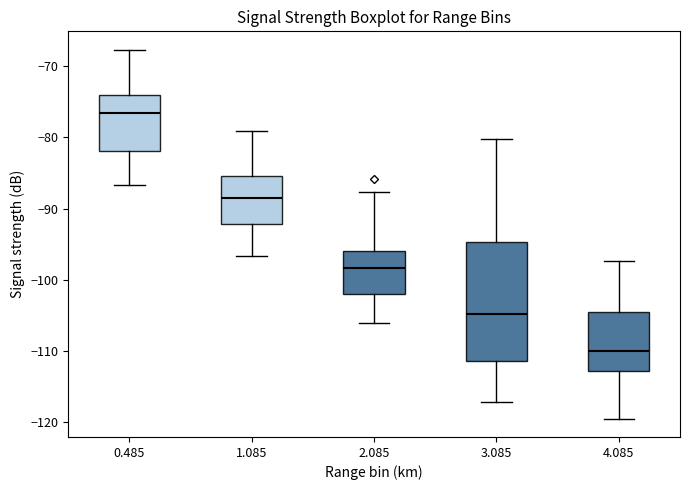

Which box is the tallest, from its lower edge to its upper edge?

3.085